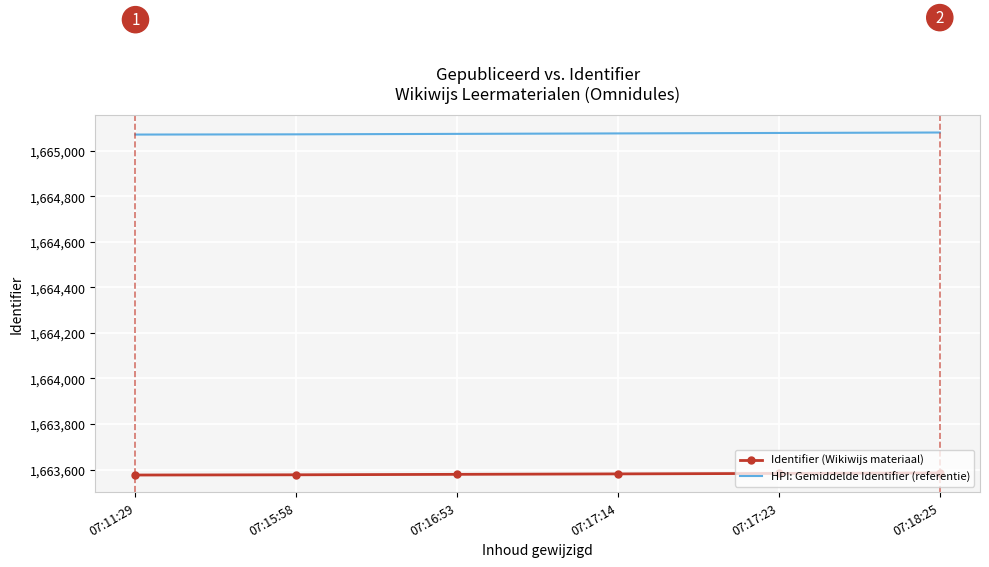

True or false: Identifier (Wikiwijs materiaal) and HPI: Gemiddelde Identifier (referentie) intersect in this chart.

False